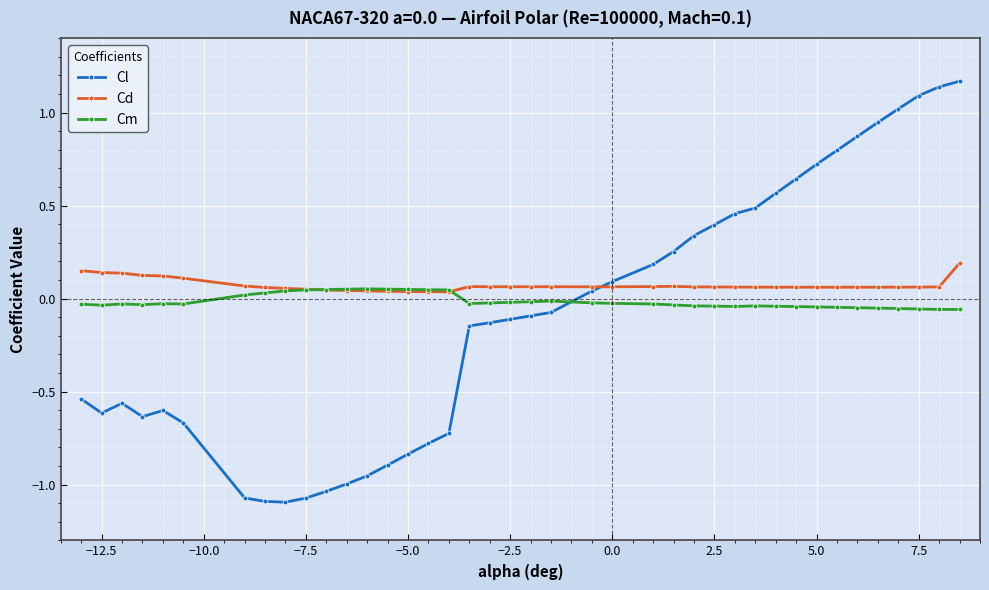

Which series has the largest total across all categories?

Cd